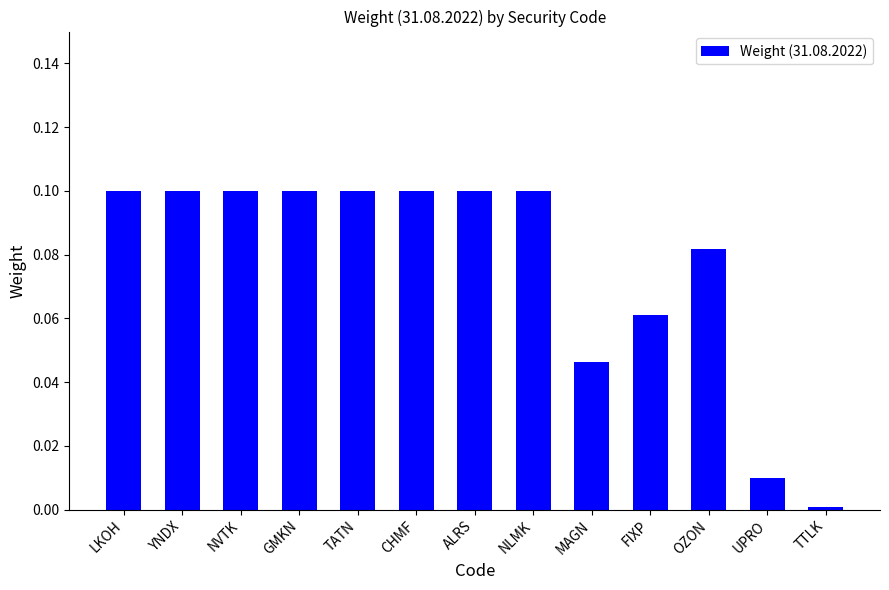

Which has a higher value, ALRS or FIXP?

ALRS